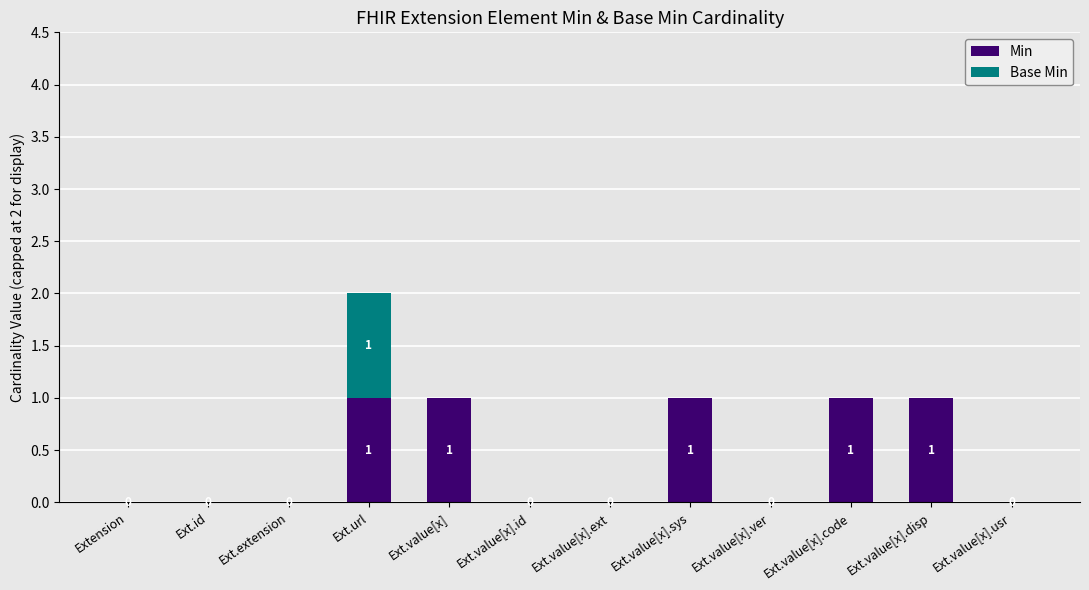

At which category is the sum across all series the highest?

Ext.url